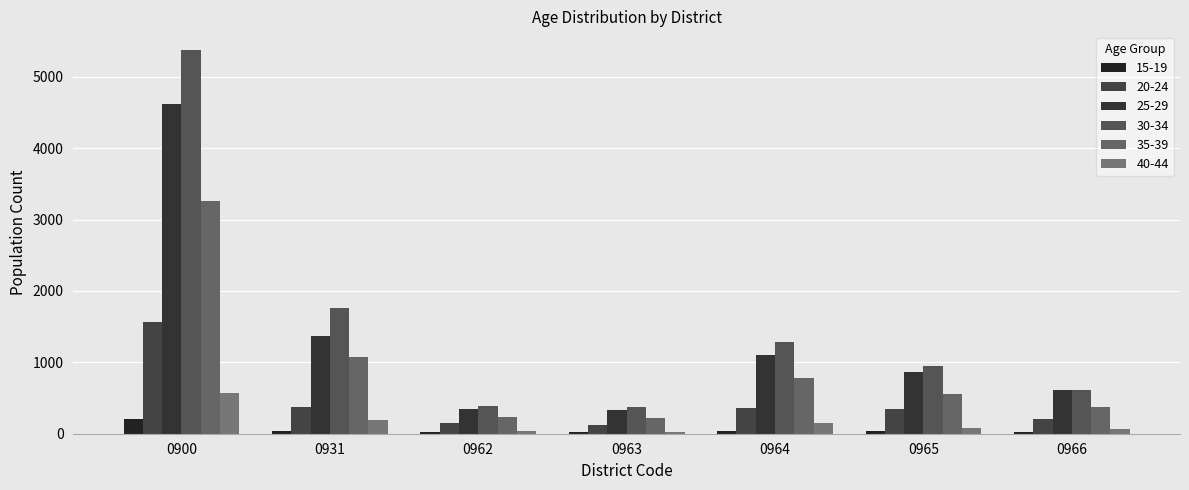

Rank the series by their maximum value, from lowest to highest.

15-19, 40-44, 20-24, 35-39, 25-29, 30-34